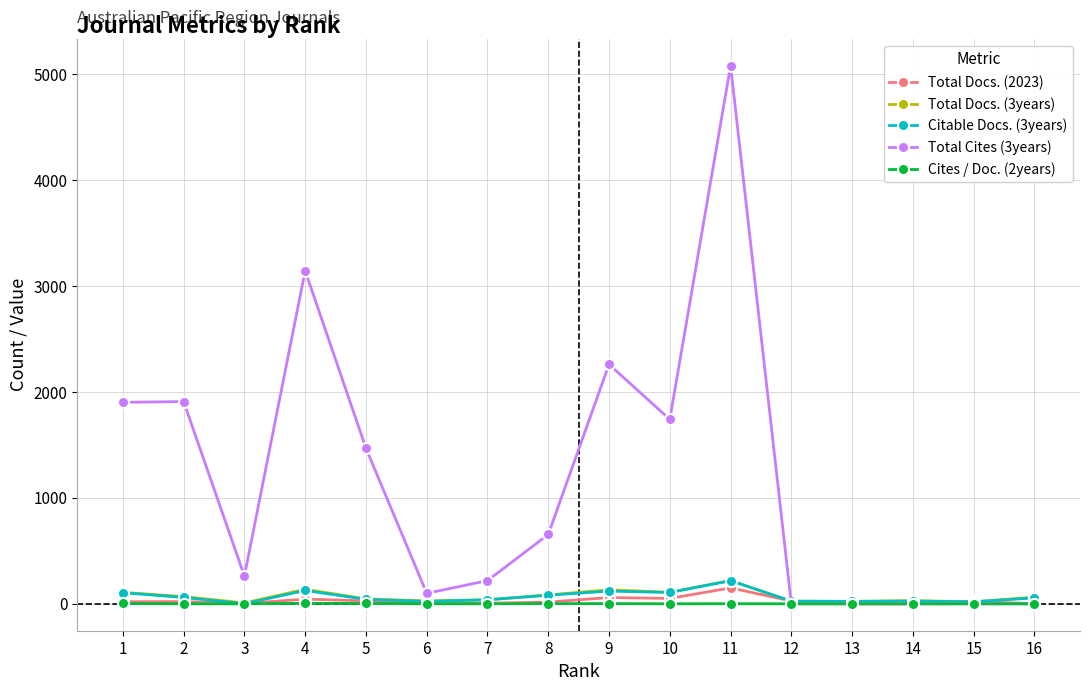

Which series has the largest total across all categories?

Total Cites (3years)